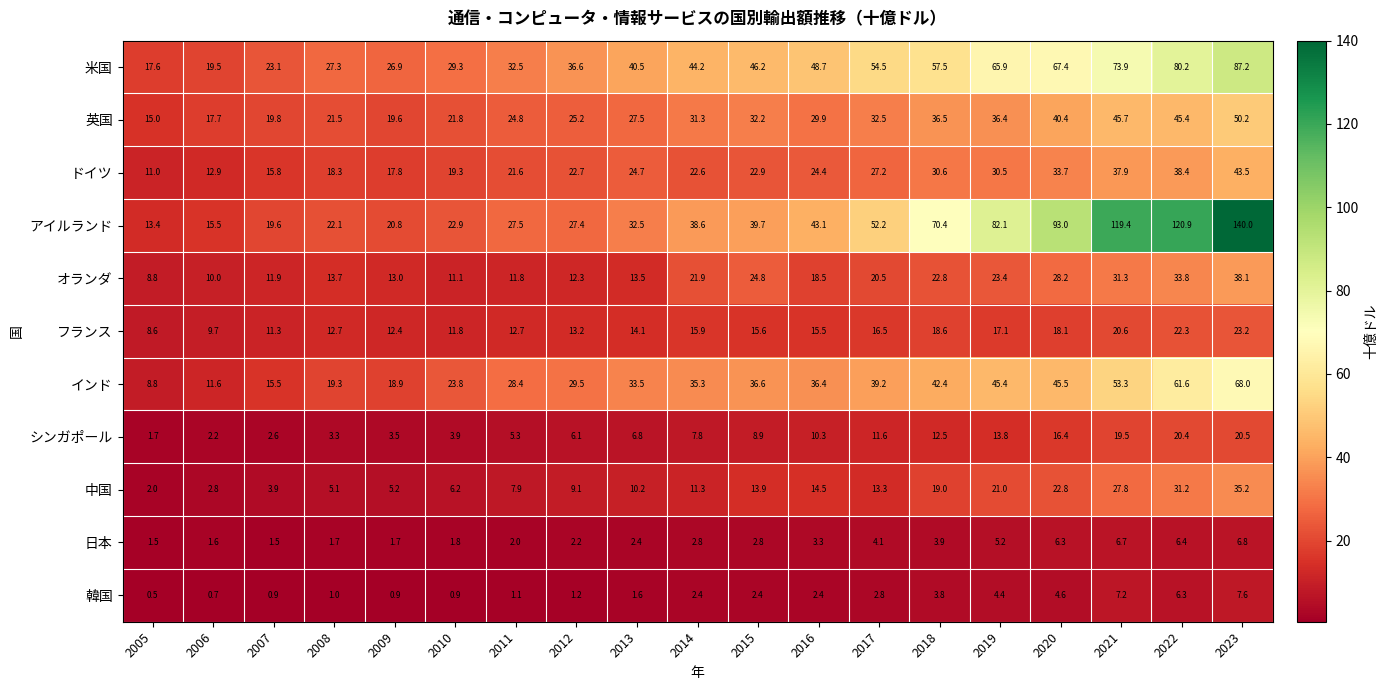

Rank the series by their maximum value, from highest to lowest.

アイルランド, 米国, インド, 英国, ドイツ, オランダ, 中国, フランス, シンガポール, 韓国, 日本